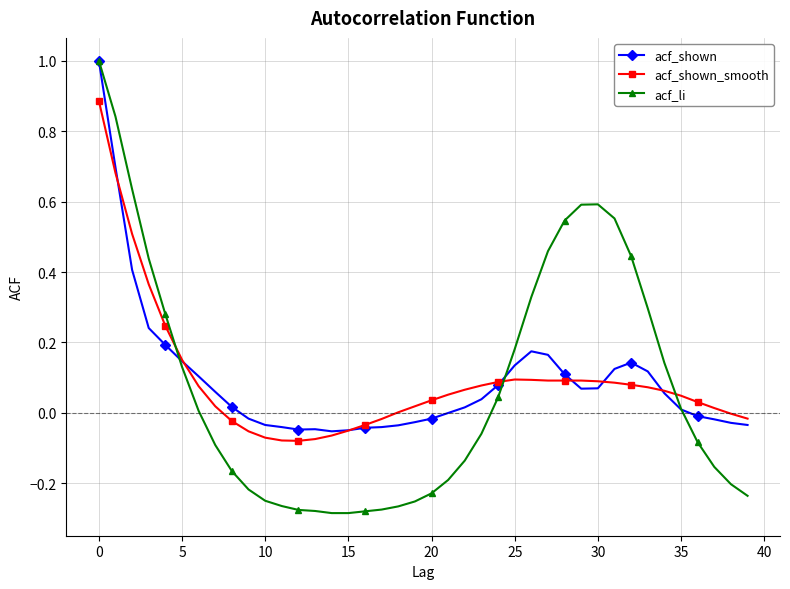

True or false: acf_shown has more than 0 interior local peaks.

True